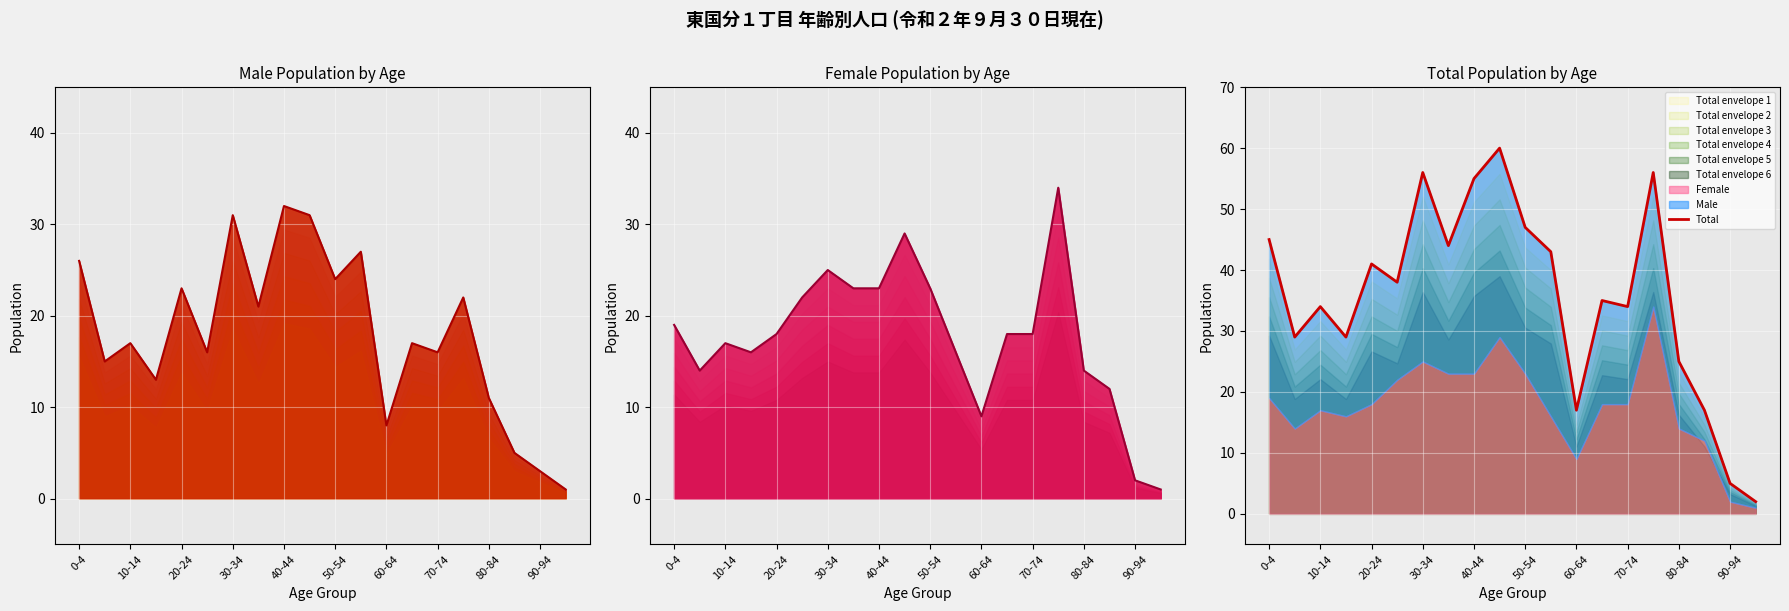

True or false: Male line and Female line cross at least once.

True